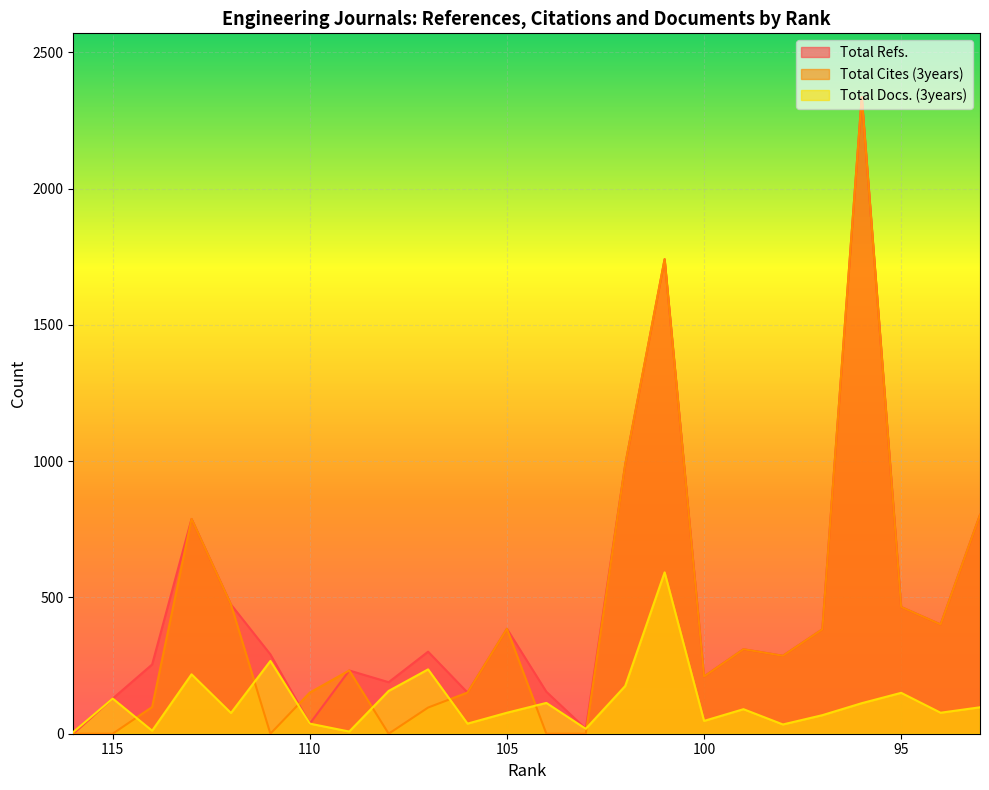

What are all the series names shown in the legend?

Total Refs., Total Cites (3years), Total Docs. (3years)